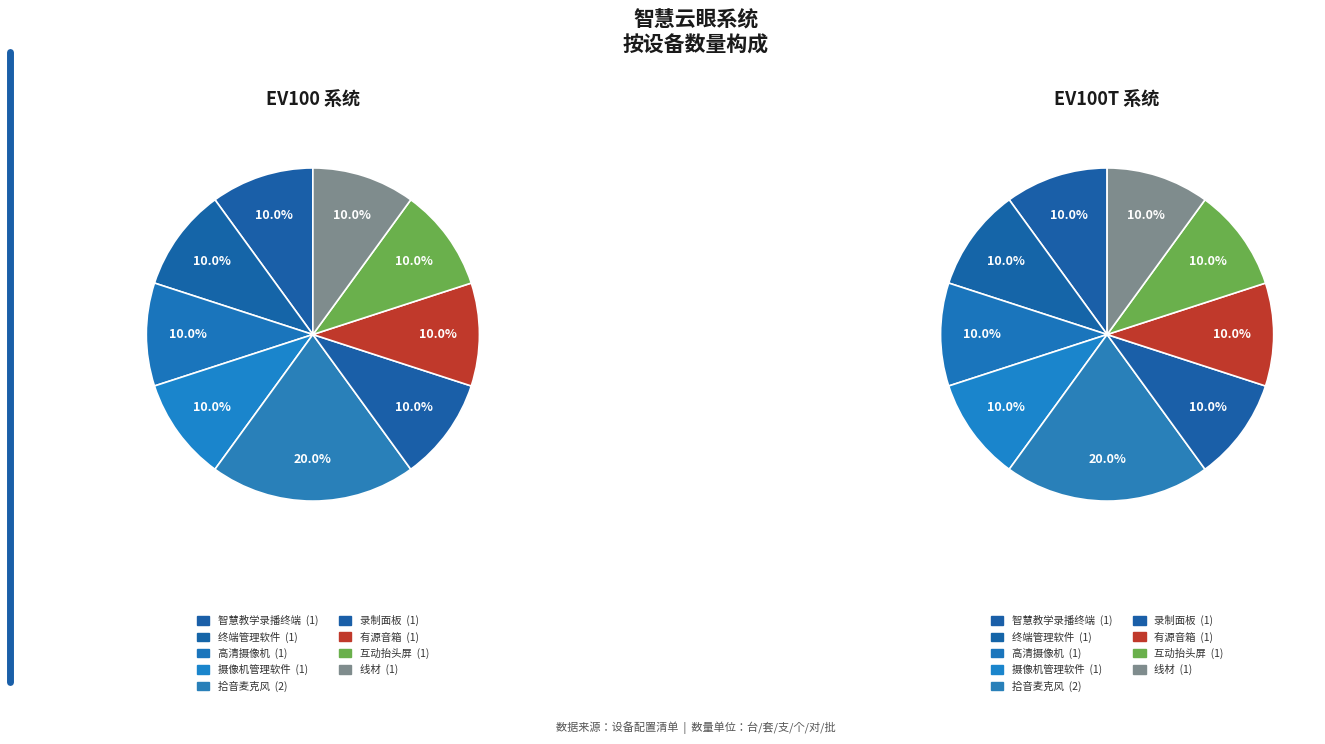

Count the number of slices in the pie.

9